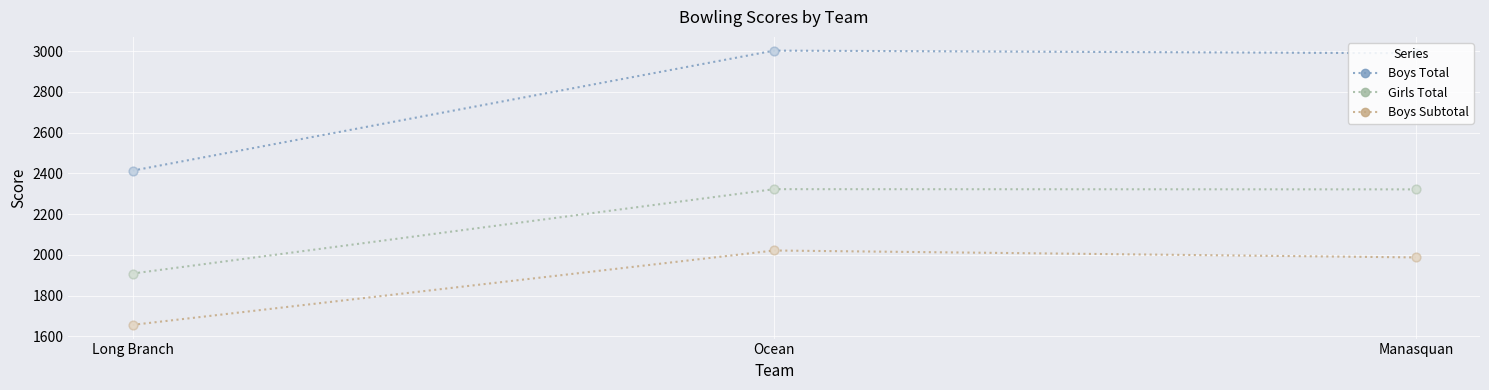

Which series has the largest range (max minus min)?

Boys Total